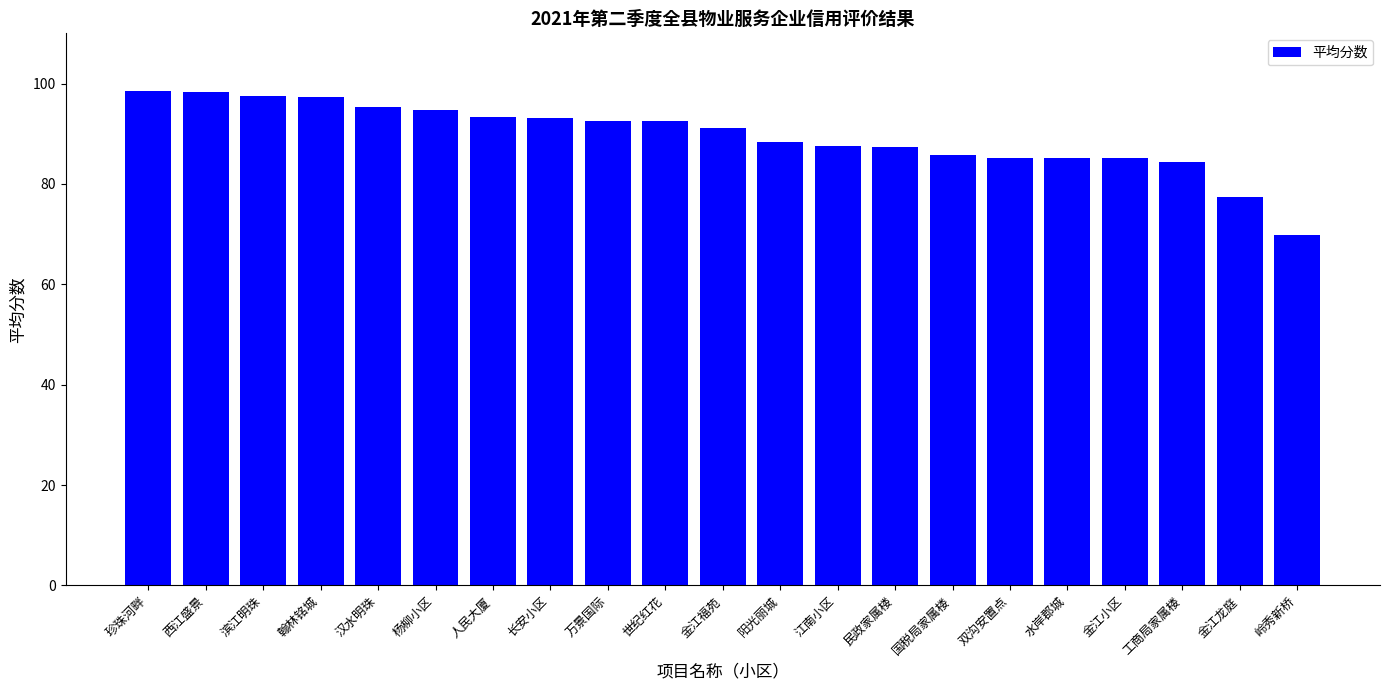

What is the difference between the values at 长安小区 and 滨江明珠?

4.3